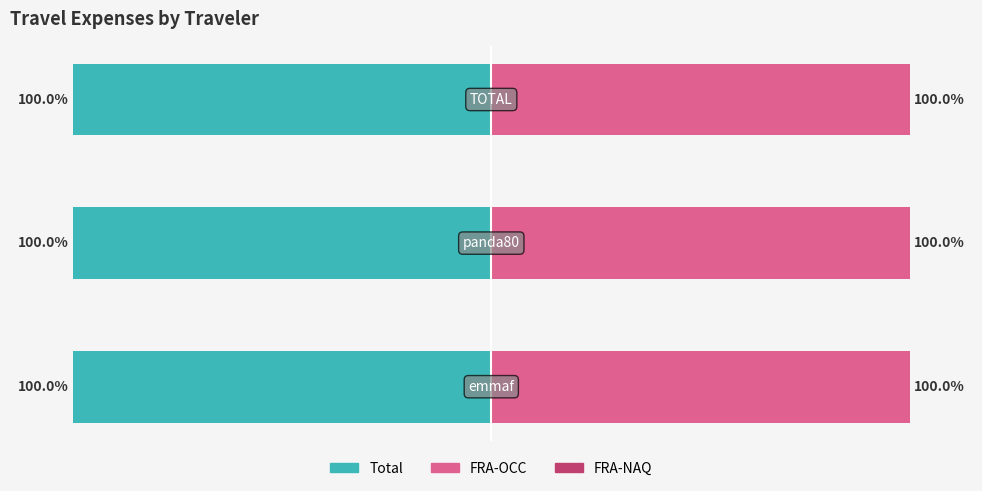

List the series in order of their peak value, highest first.

FRA-OCC, Total, FRA-NAQ